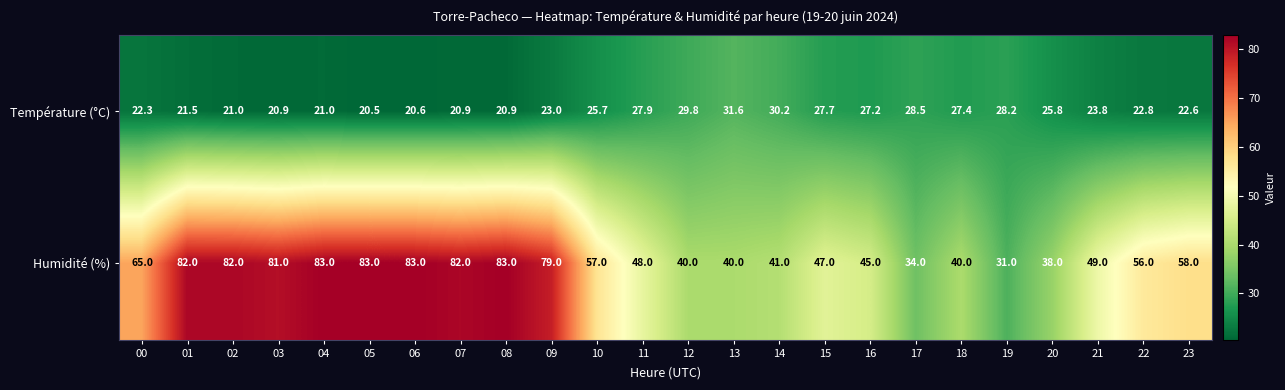

Which series has the widest spread of values?

Humidité (%)